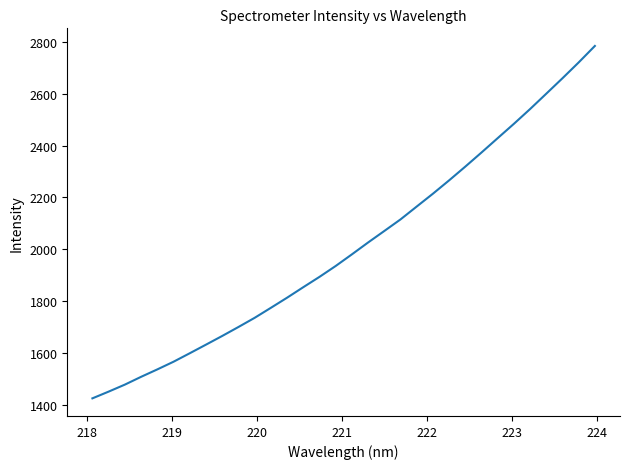

What is the sum of all values?

64314.9